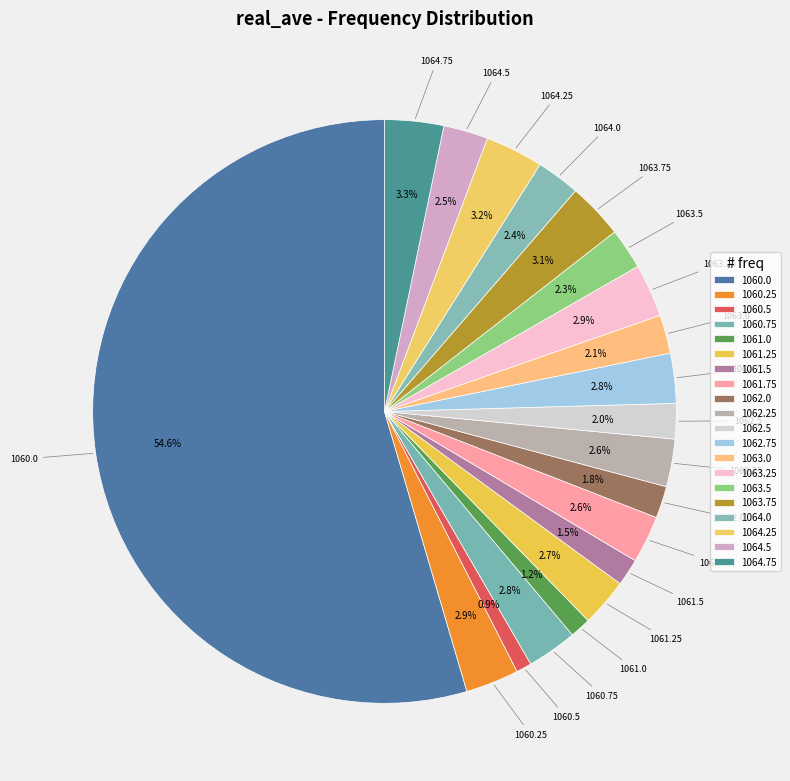

Between 1064.5 and 1063.75, which is larger?

1063.75